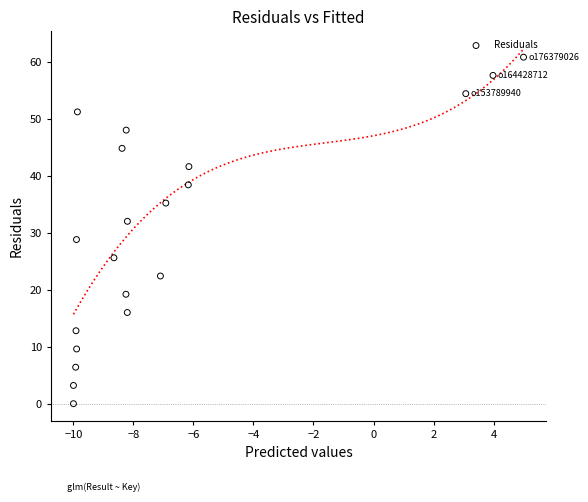

What is the range of Y values (max minus min)?

60.8